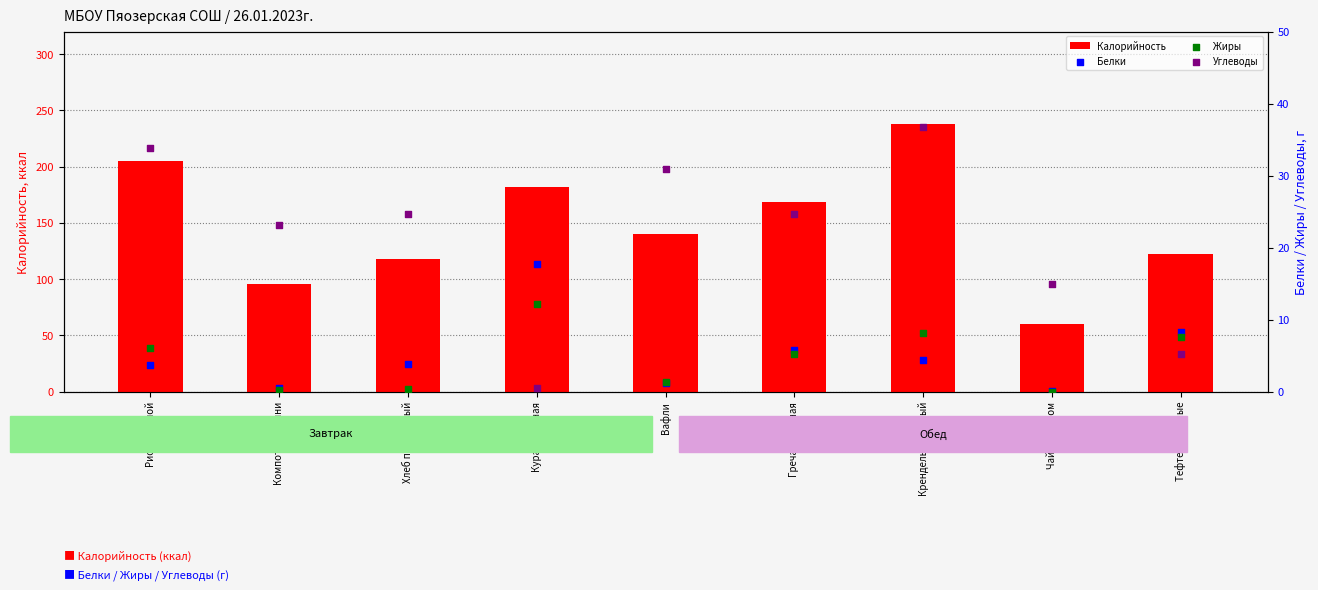

Which series reaches the maximum Y coordinate?

Калорийность